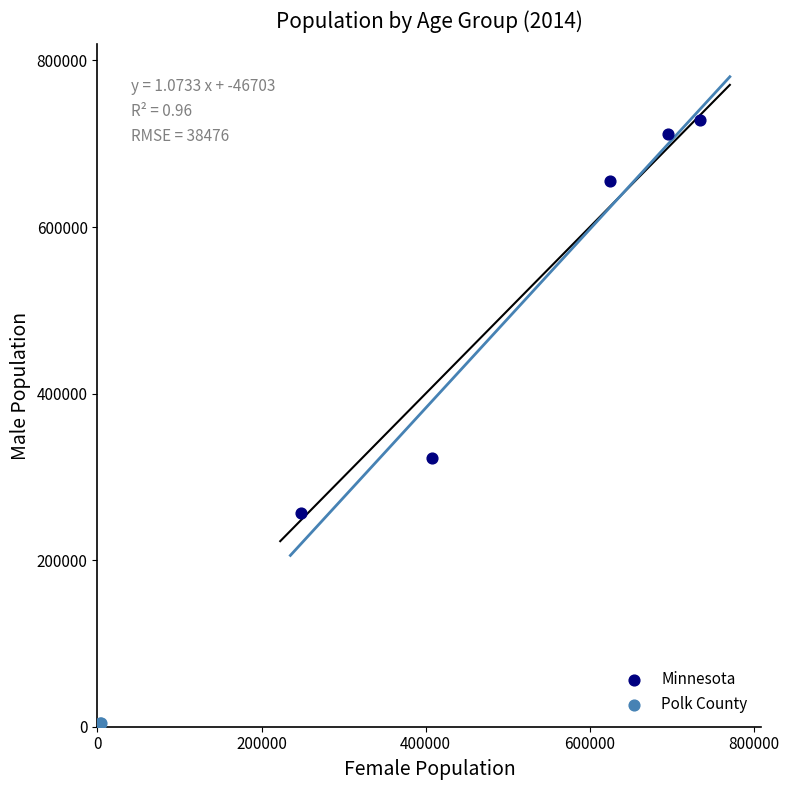

What are all the series names shown in the legend?

Minnesota, Polk County